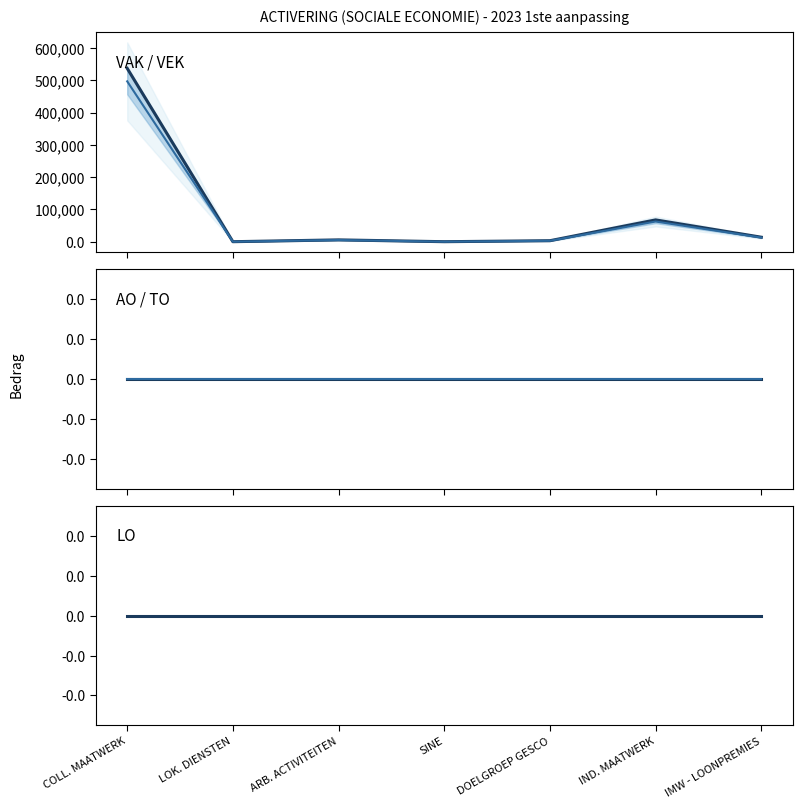

Which series has the largest range (max minus min)?

VAK / VEK